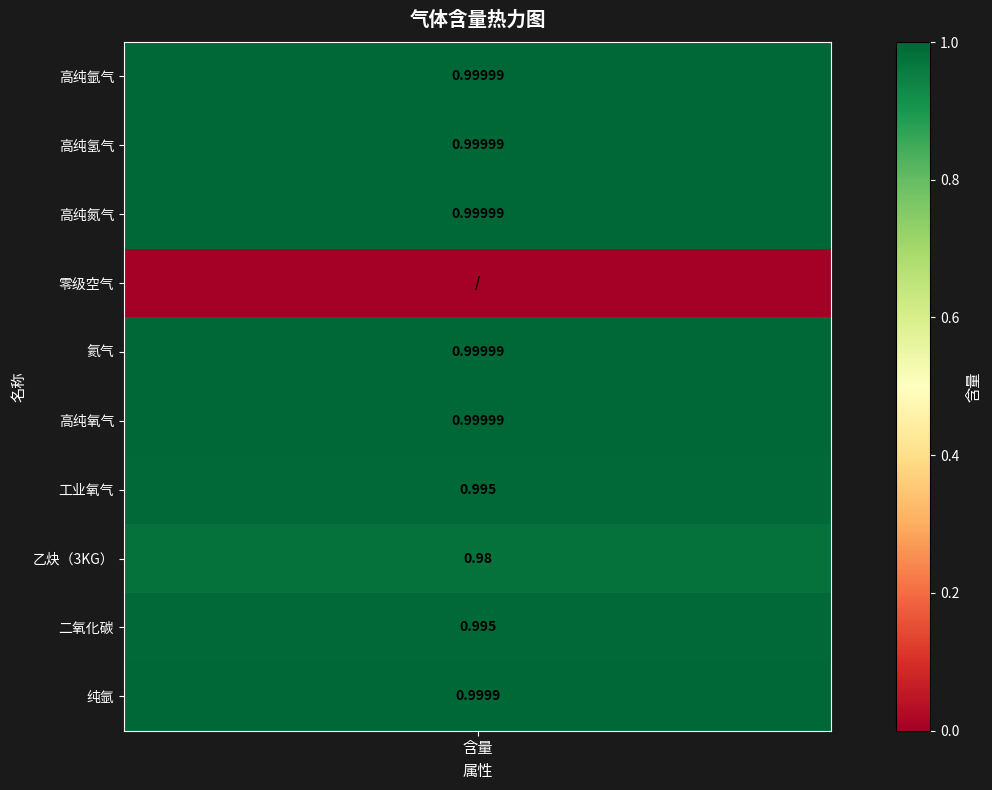

List the labels in order of value, smallest first.

零级空气, 乙炔（3KG）, 工业氧气, 二氧化碳, 纯氩, 高纯氩气, 高纯氢气, 高纯氮气, 氦气, 高纯氧气